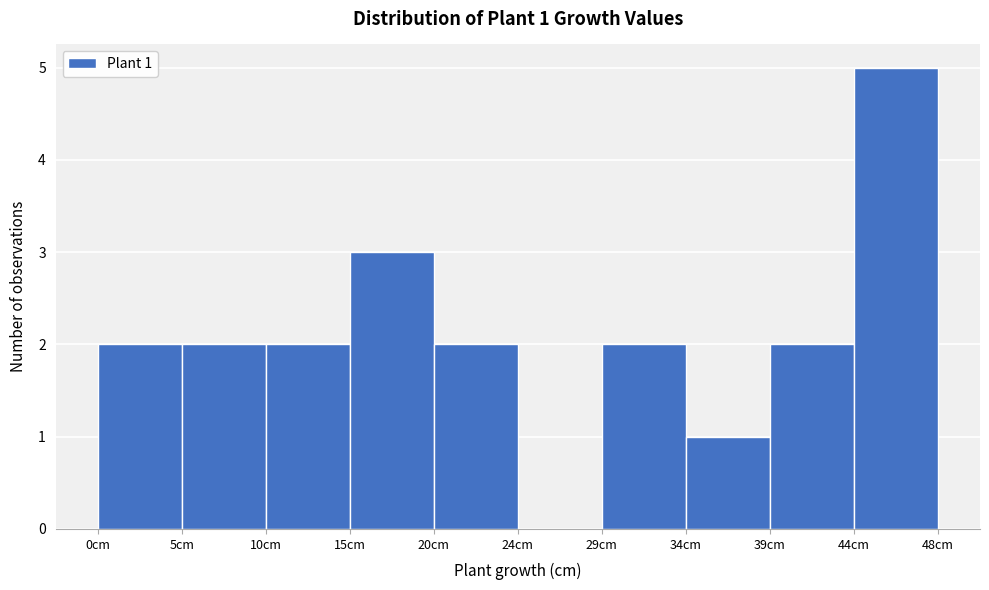

Over which range of the x-axis is the bar tallest?

43.5 to 48.5